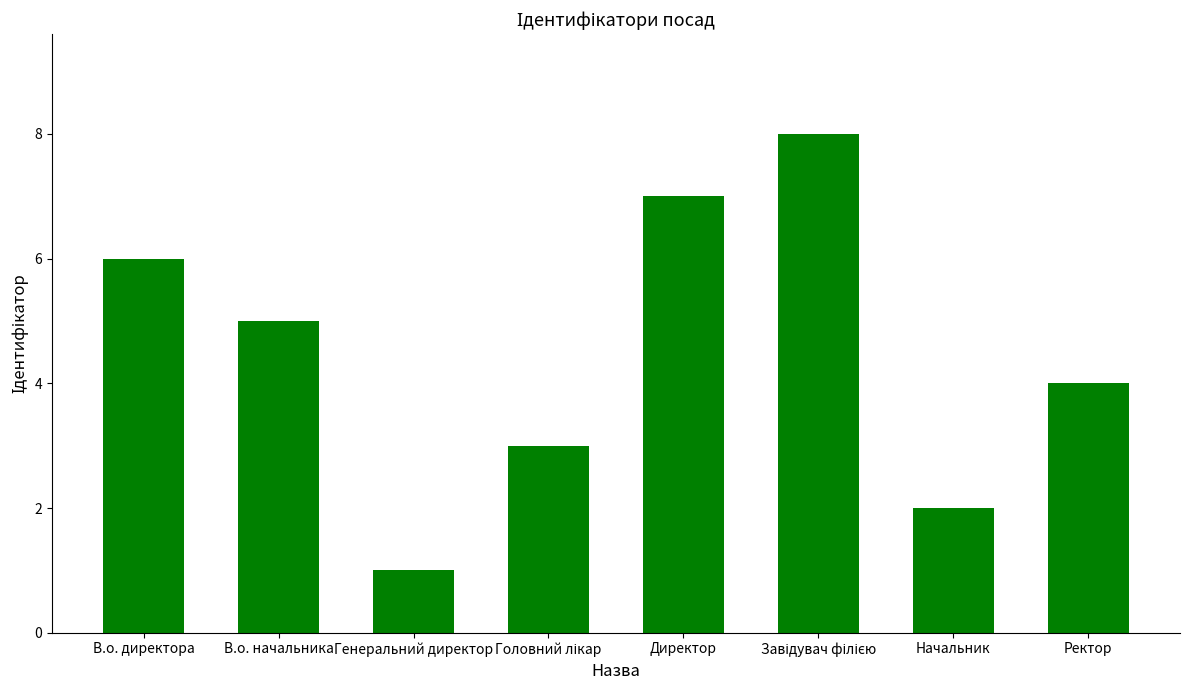

Does the chart contain stacked bars?

No